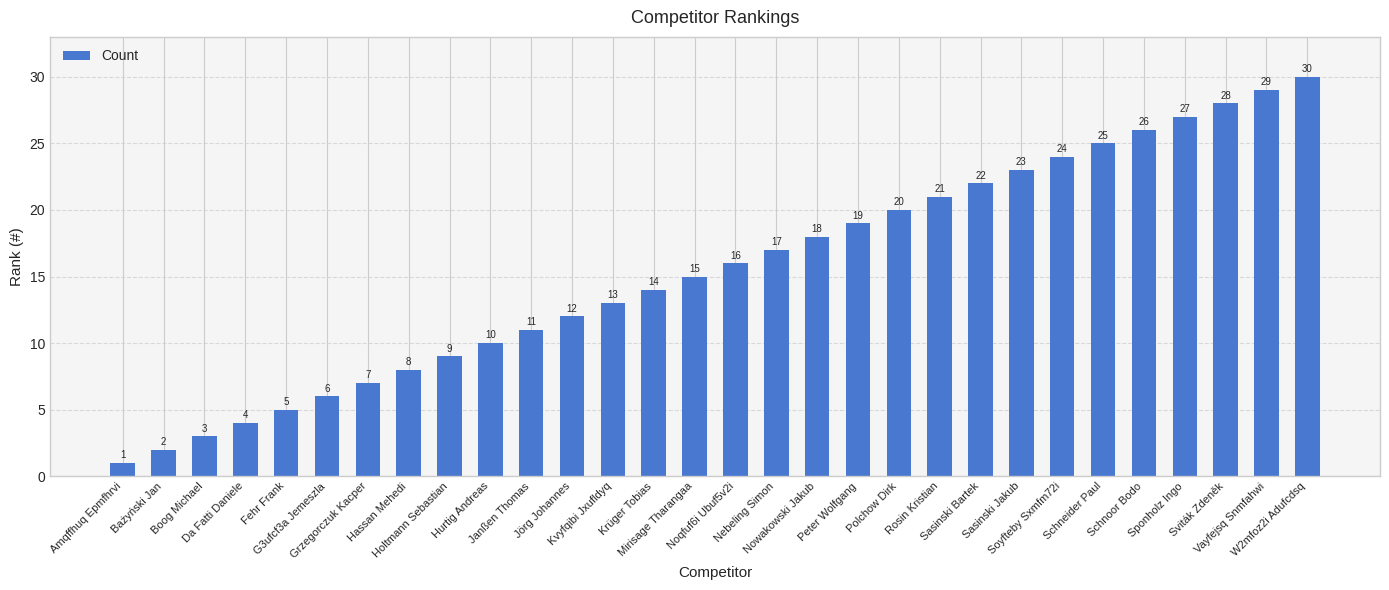

Approximately how many times larger is the value at Peter Wolfgang compared to G3ufcf3a Jemeszla?

3.2